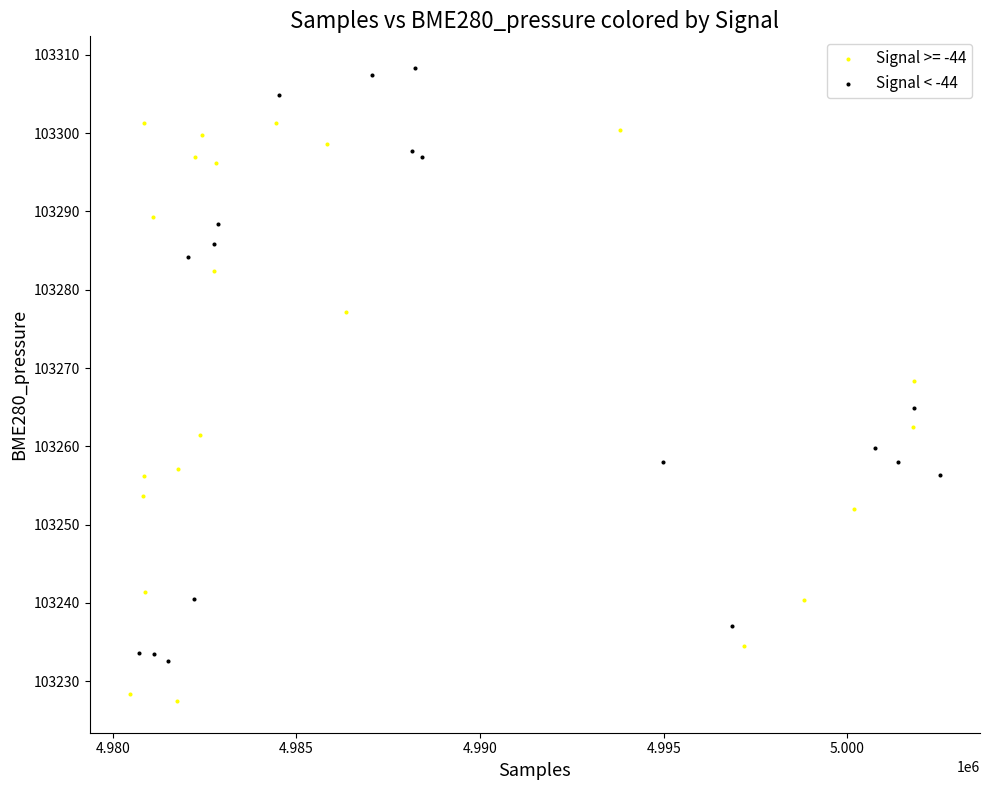

Which series reaches the minimum Y coordinate?

Signal >= -44